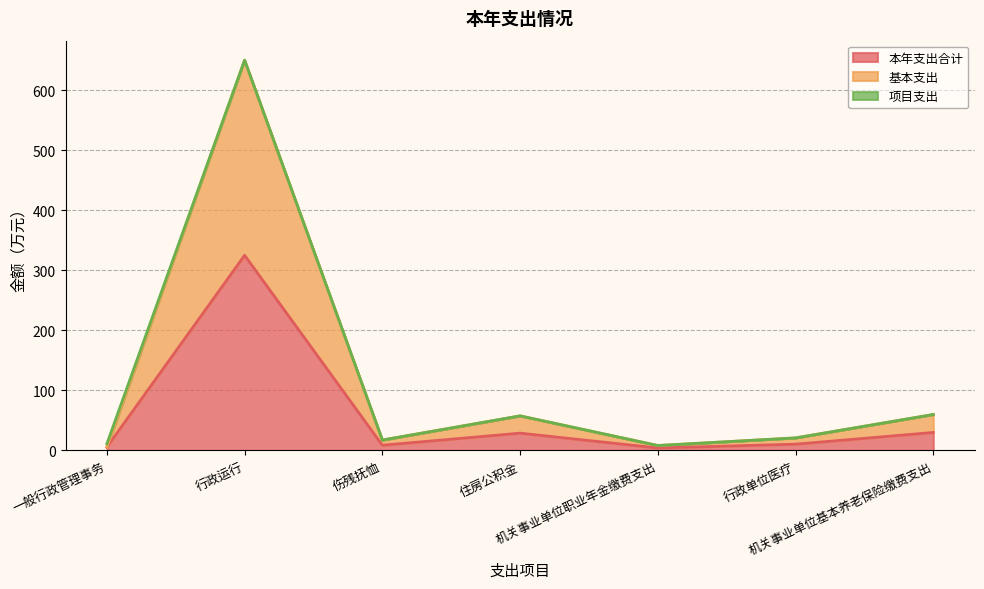

What position from the left is 机关事业单位职业年金缴费支出?

5